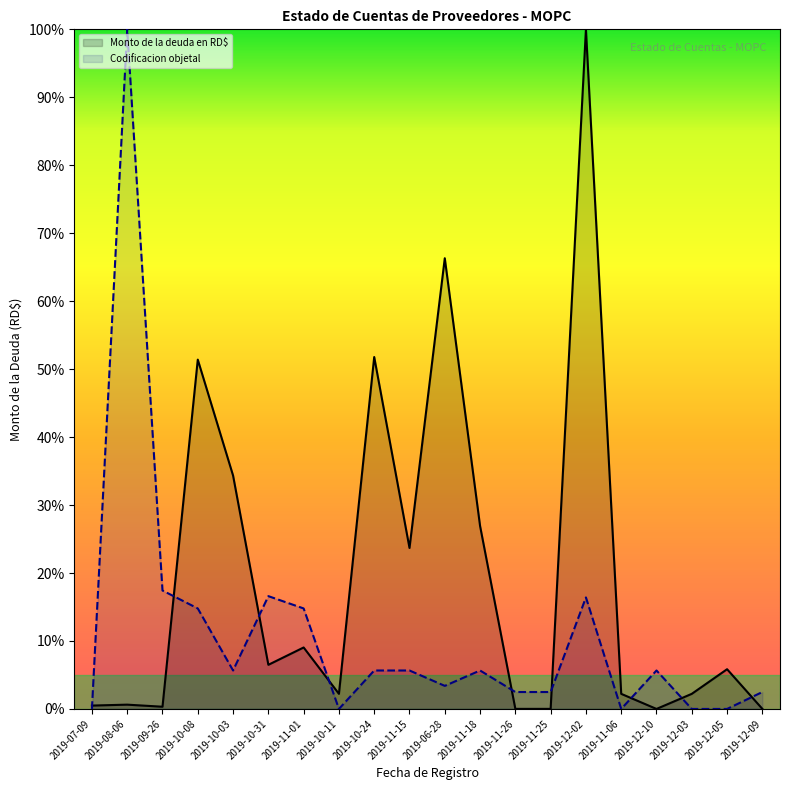

List the series in order of their overall mean, lowest first.

Codificacion objetal, Monto de la deuda en RD$